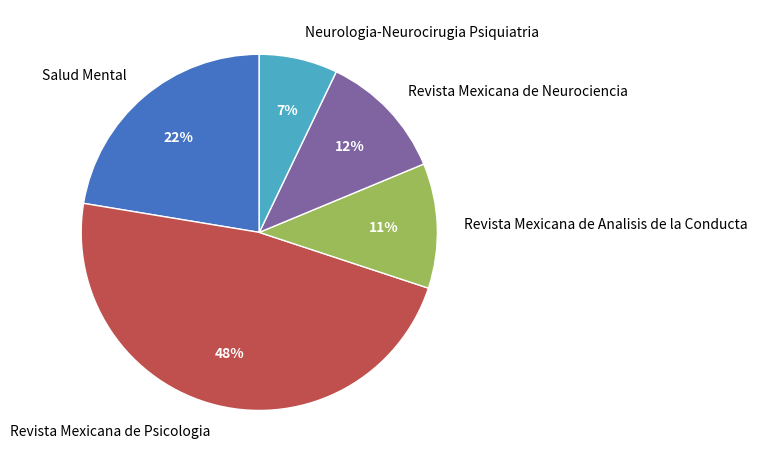

What is the ratio of the value at Revista Mexicana de Neurociencia to the value at Salud Mental?

0.5